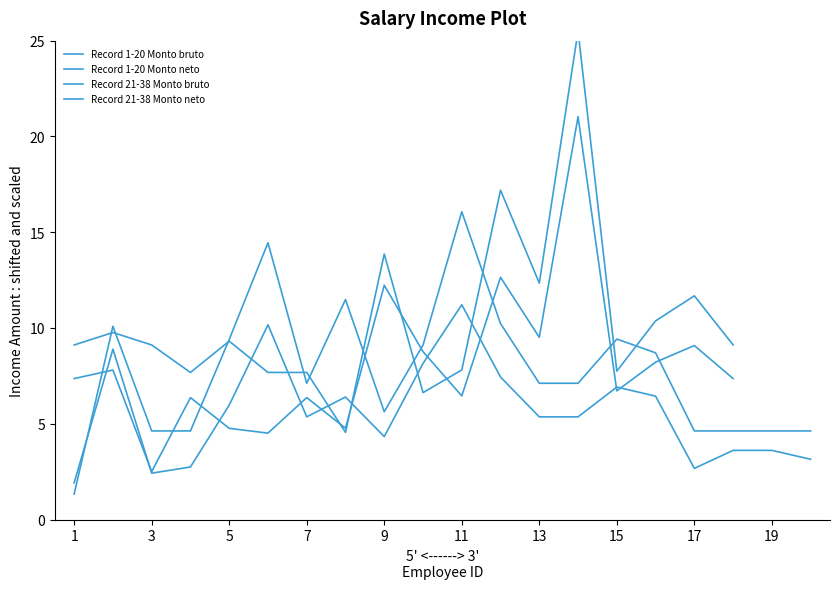

Does the chart display data point markers on the line(s)?

No